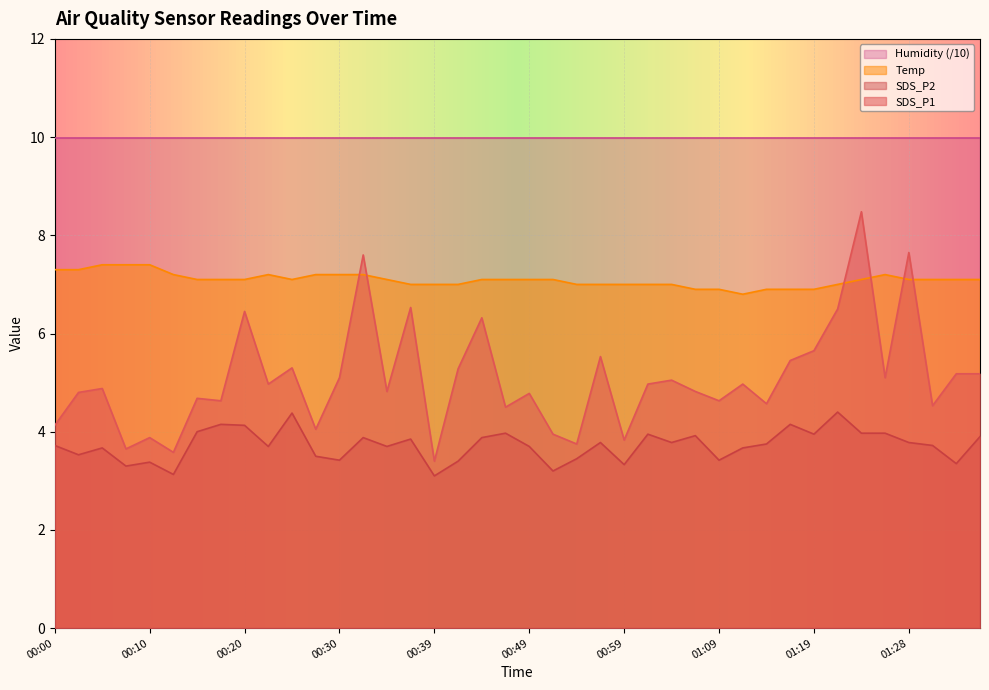

What is the maximum value for Temp?

7.4